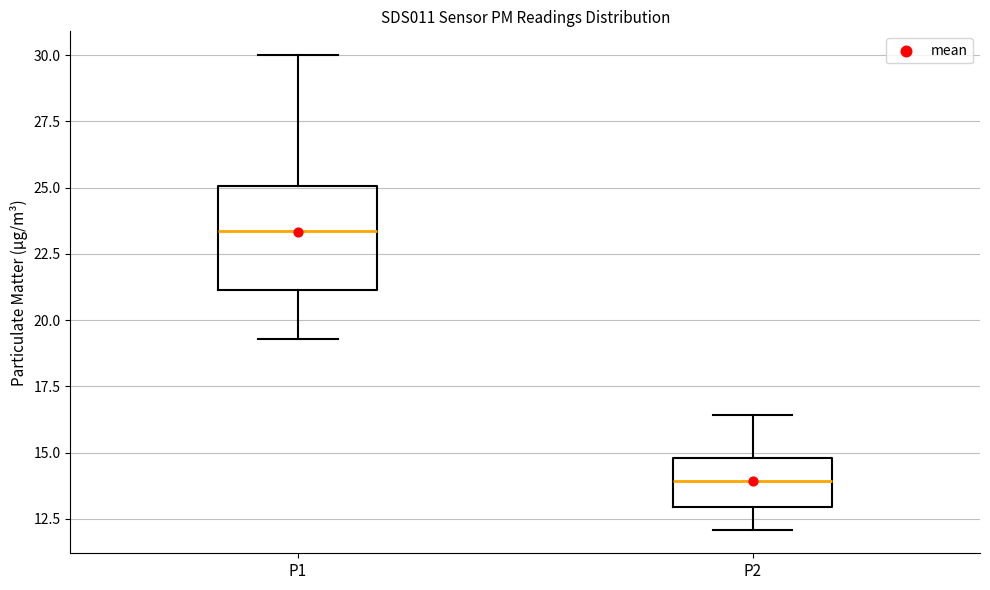

Reading left to right, read every box against the y-axis: the position of its median line, the range the box covers, and the ends of its whiskers. The values are not printed on the chart, so give them approximately, as read against the axis.

P1: median 23.5, box 21.0 to 25.0, whiskers 19.5 to 30.0
P2: median 14.0, box 13.0 to 15.0, whiskers 12.0 to 16.5